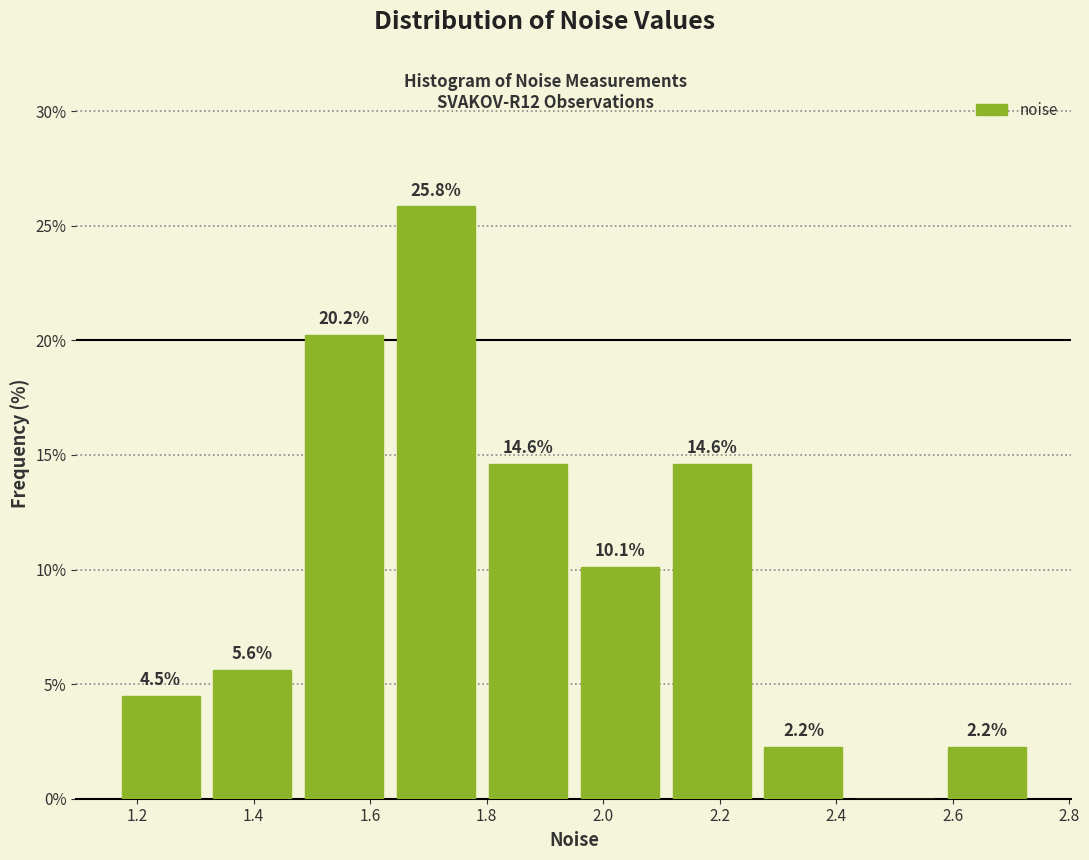

Over which range of the x-axis is the bar tallest?

1.64 to 1.80